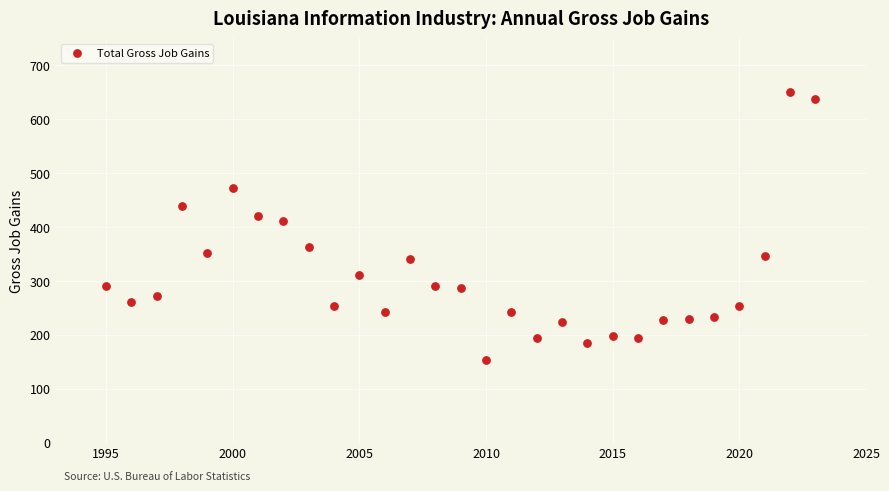

What Y value in the scatter plot is closest to 402?

411